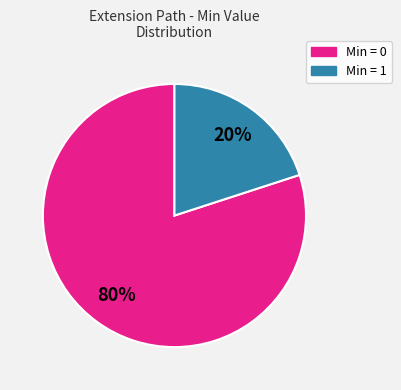

To the nearest percent, what is the average slice percentage?

50%